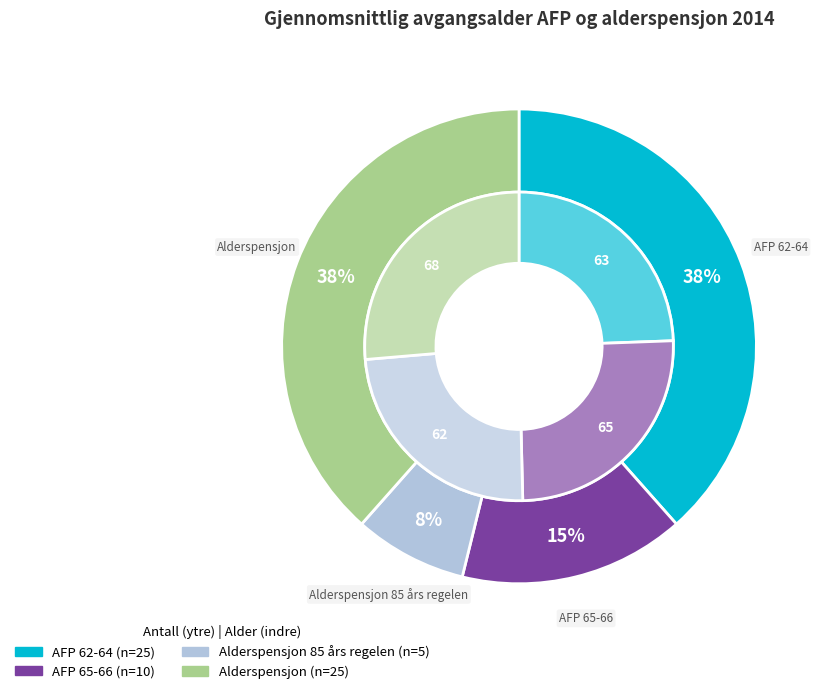

Count the number of slices in the pie.

4